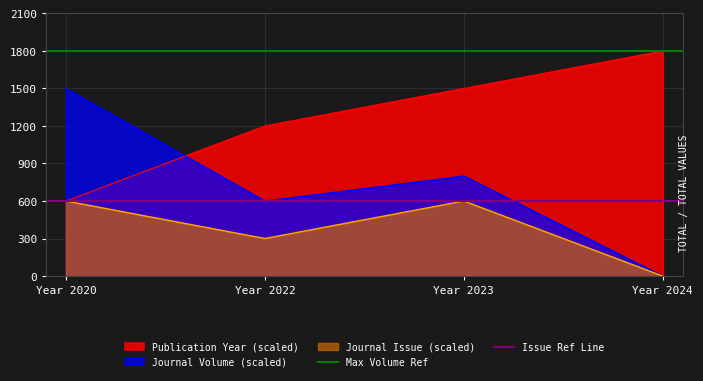

What is the greatest value displayed?

1800